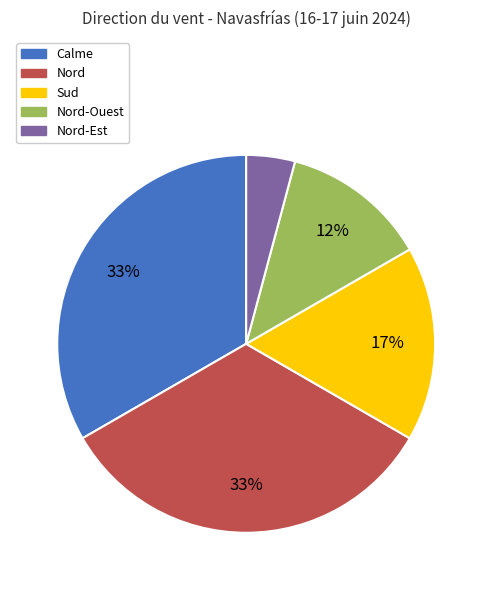

Is there a majority slice in this chart?

No